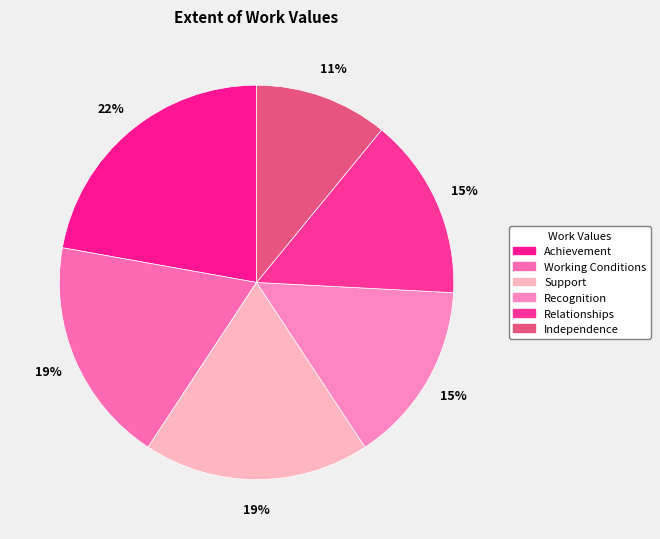

Is it true that Independence is 11% of the pie?

True